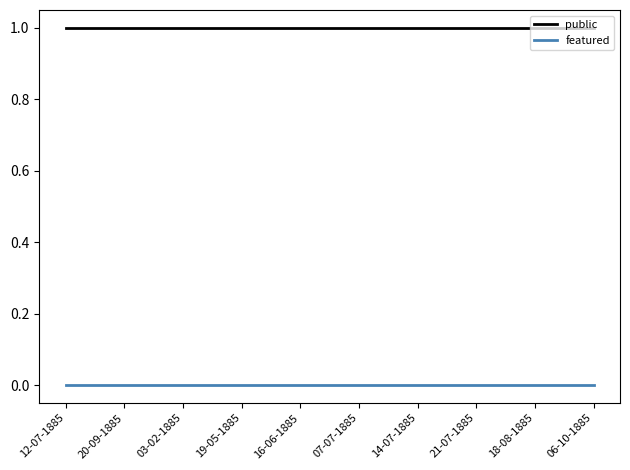

Does the chart have visible grid lines?

No